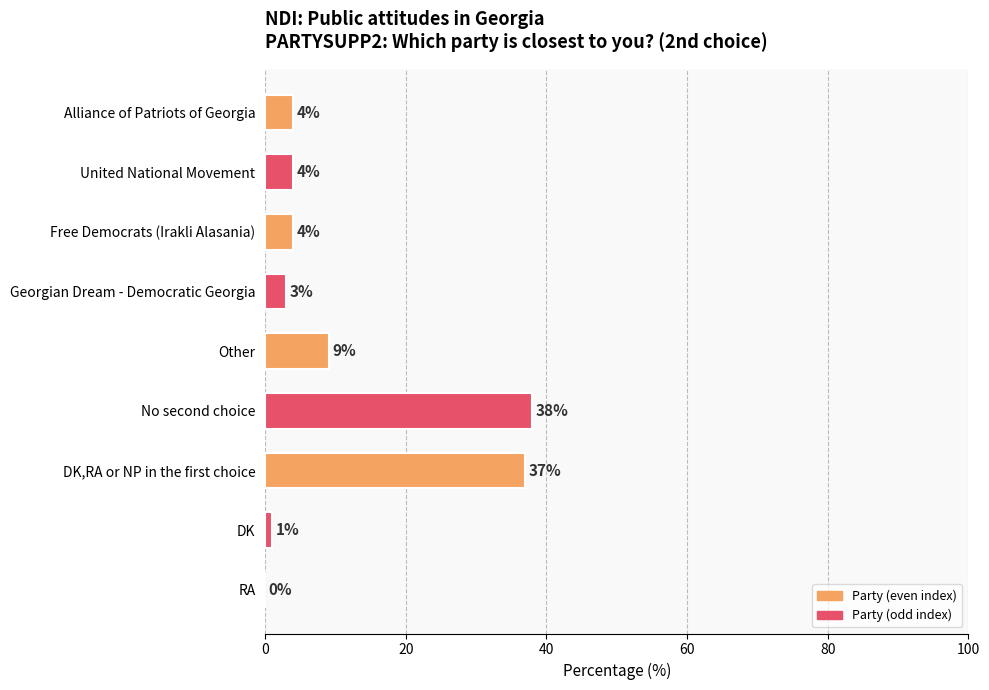

The value at Georgian Dream - Democratic Georgia is 3. True or false?

True